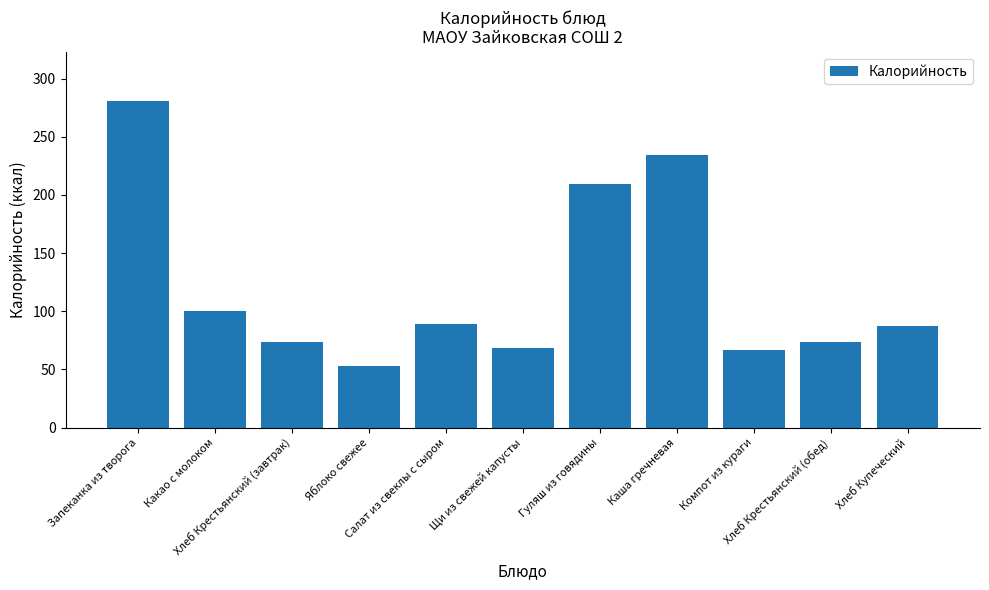

Is it true that the value at Гуляш из говядины is 339?

False